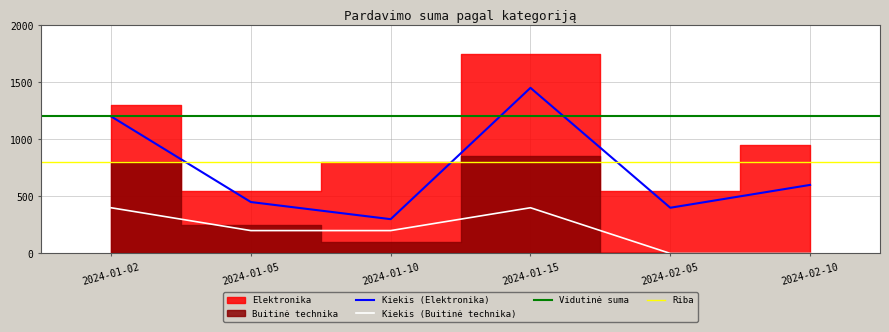

Which series changed the most between 2024-01-15 and 2024-02-10?

Buitinė technika